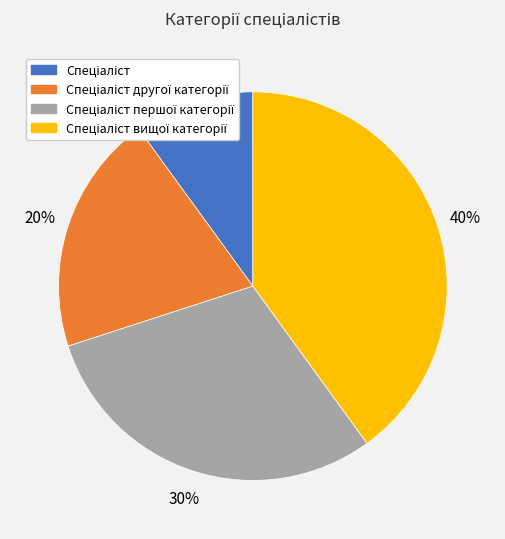

To the nearest percent, what is the difference between the largest and smallest slice percentages?

30%